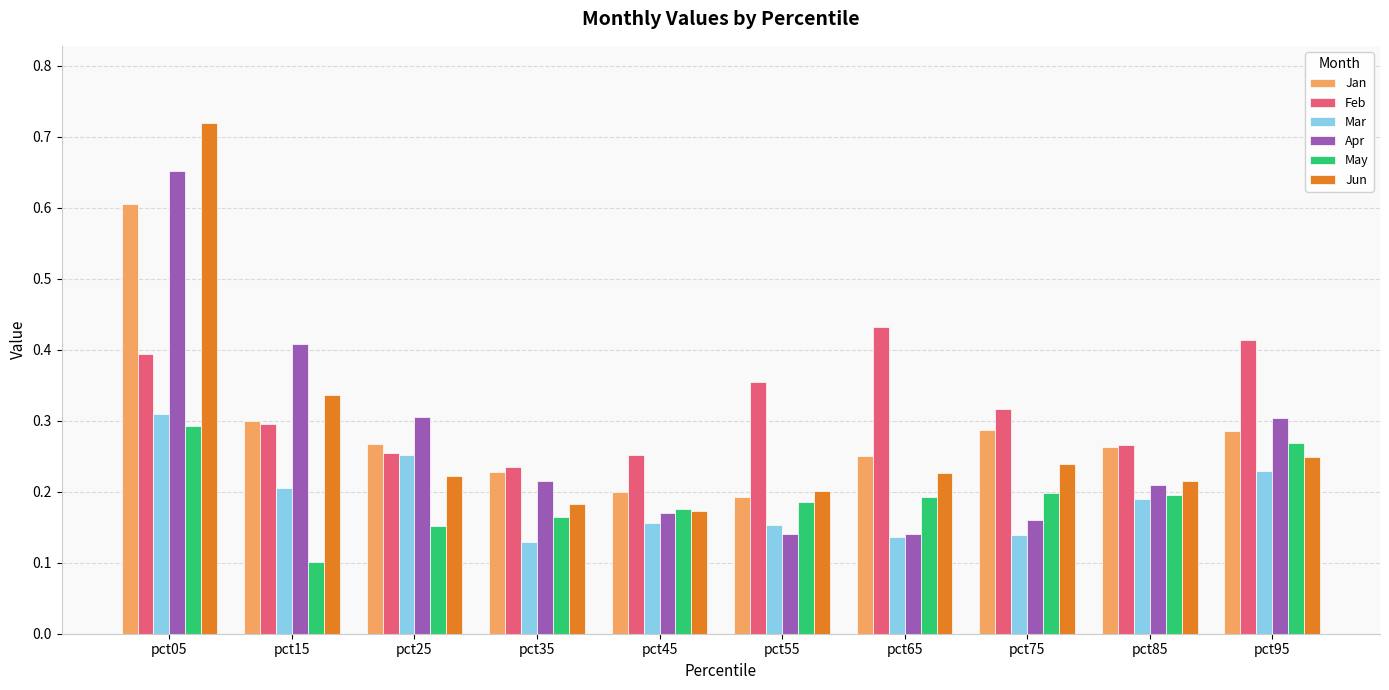

Which series has the widest spread of values?

Jun